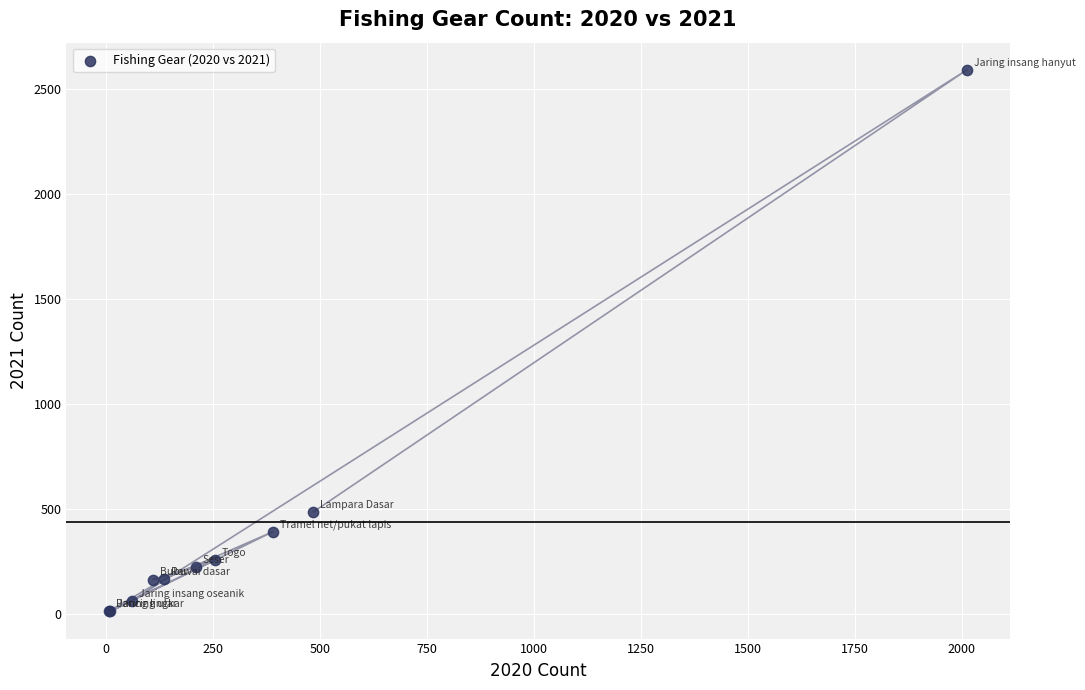

What Y value in the scatter plot is closest to 1301?

485